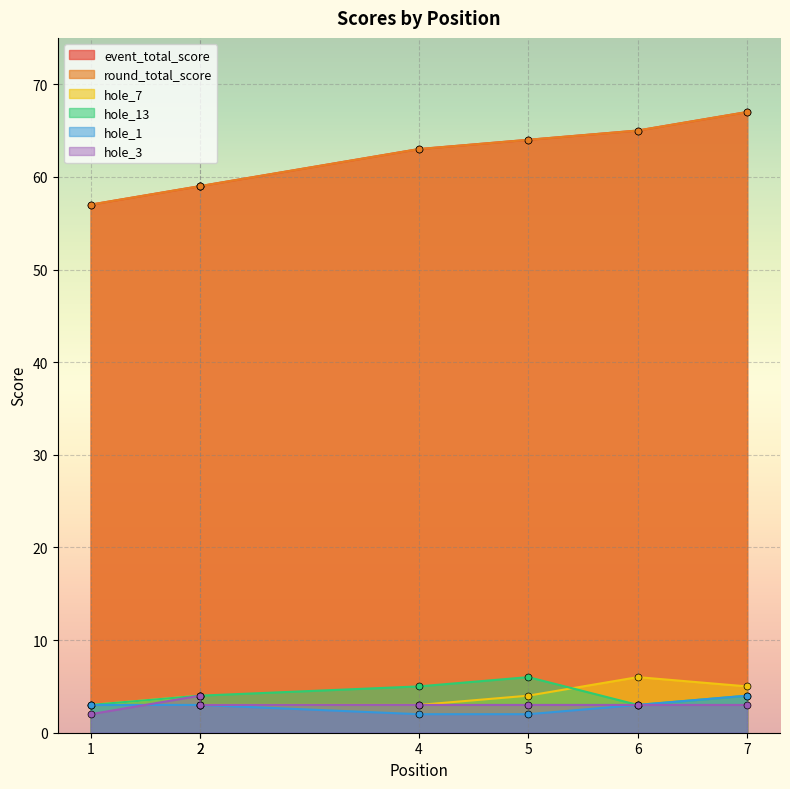

What is the minimum value for round_total_score?

57